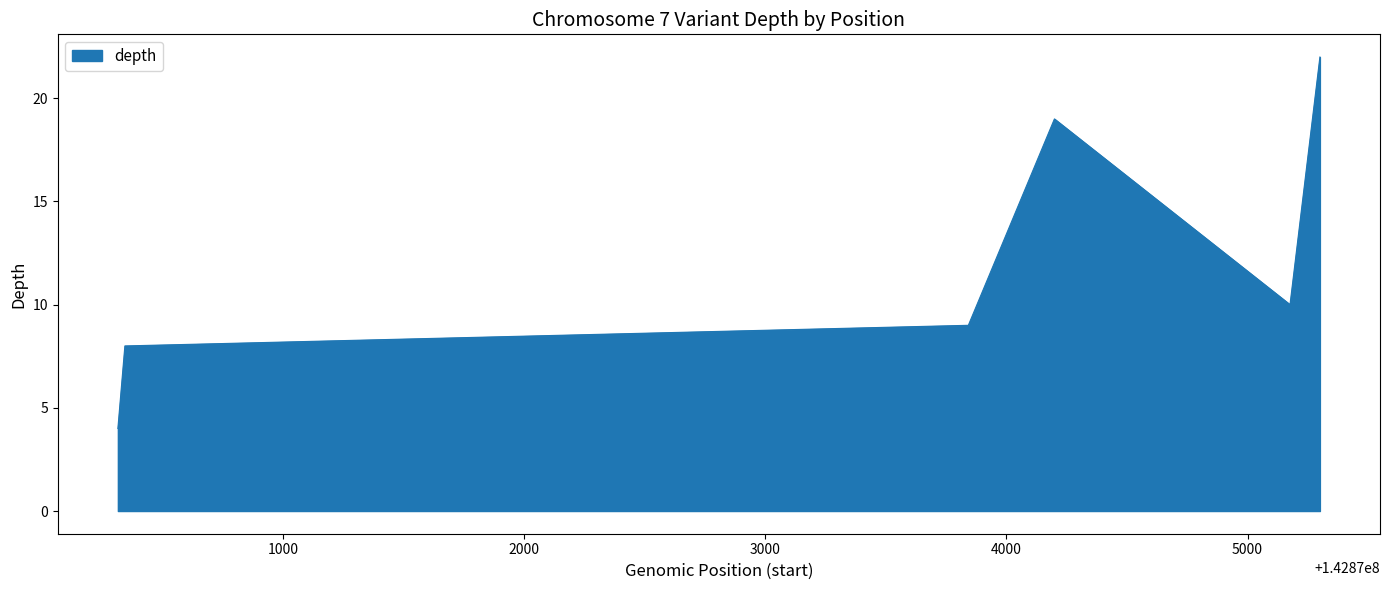

What is the difference between the maximum and minimum values?

18